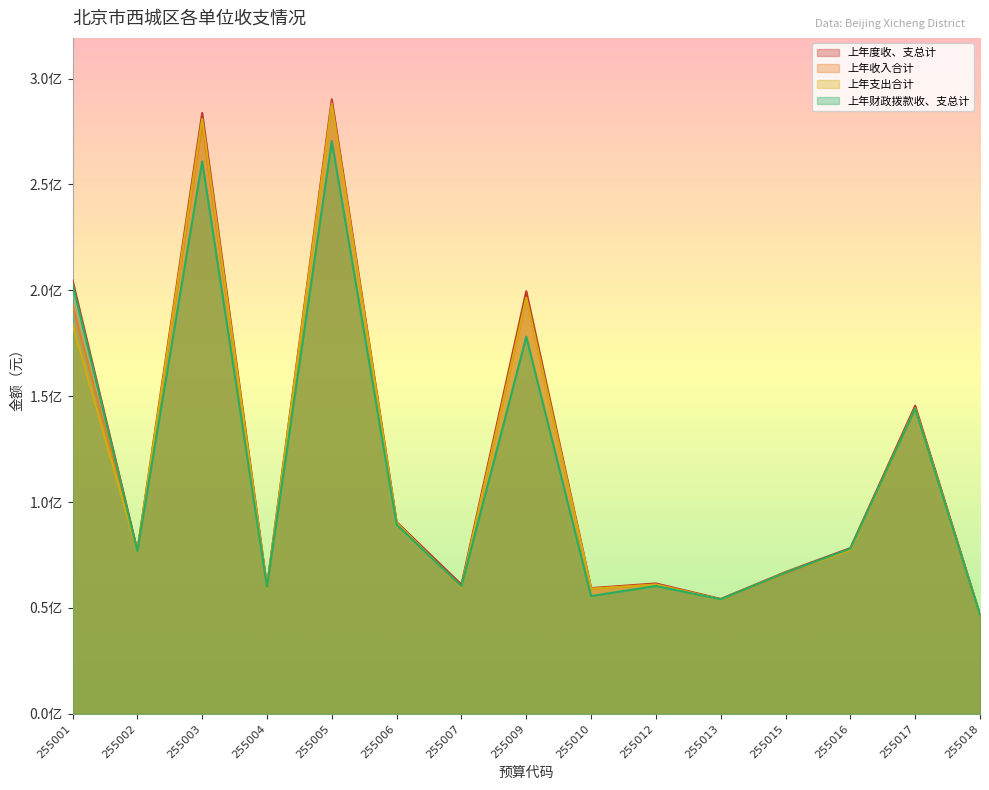

Where do 上年支出合计 and 上年财政拨款收、支总计 first cross each other?

255002 and 255003